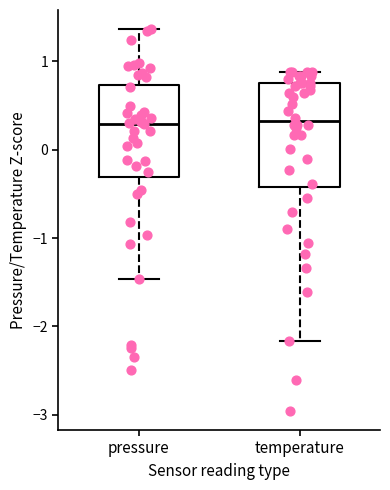

Reading left to right, transcribe this box plot: for each box, give where its median line is, the range the box spans, and where its two whiskers end, as read against the y-axis. The values are not printed on the chart, so give them approximately, as read against the axis.

pressure: median 0.3, box -0.3 to 0.7, whiskers -1.5 to 1.4
temperature: median 0.3, box -0.4 to 0.8, whiskers -2.2 to 0.9